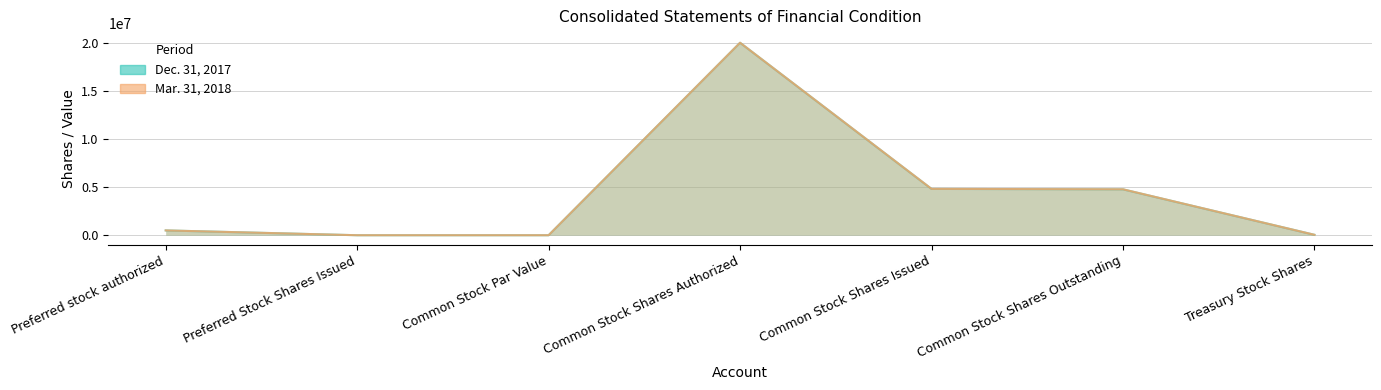

What is the value of the Mar. 31, 2018 point at the 1st from the left?

500000